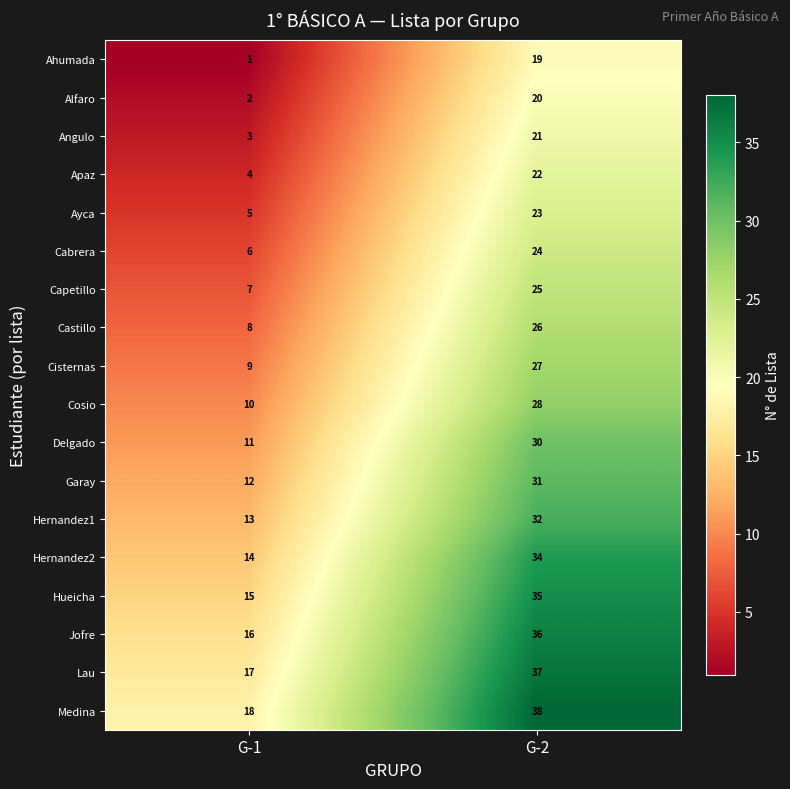

The value of Hernandez2 at G-2 is 11. True or false?

False